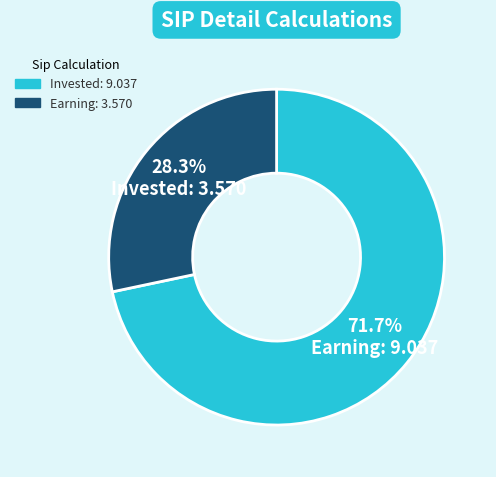

Is there any slice that represents more than half of the pie?

Yes